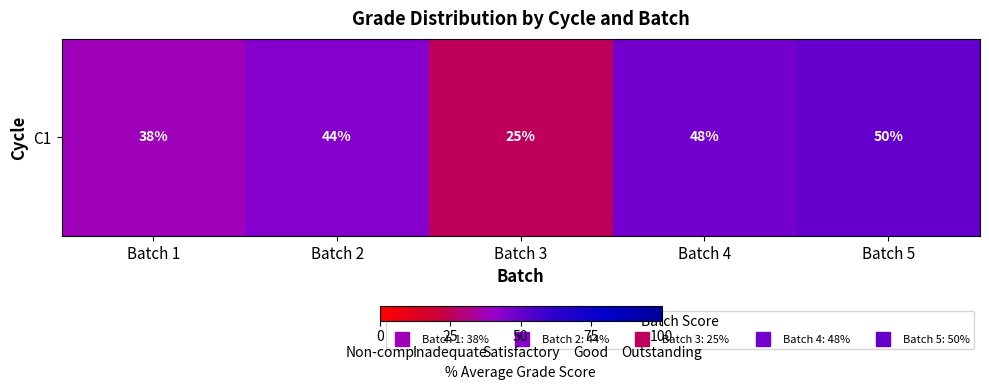

What is the average value?

40.8